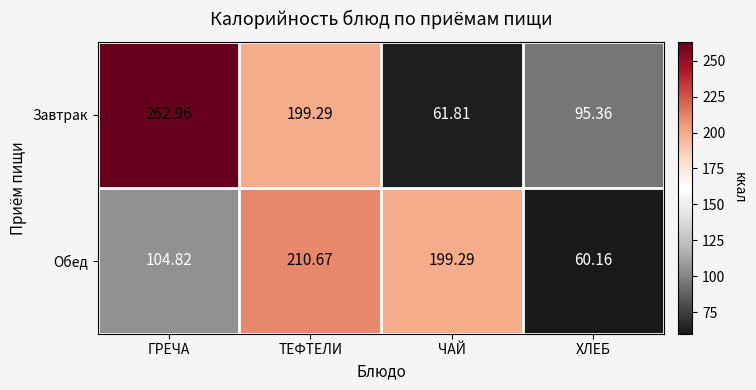

At which category is the sum across all series the highest?

ТЕФТЕЛИ